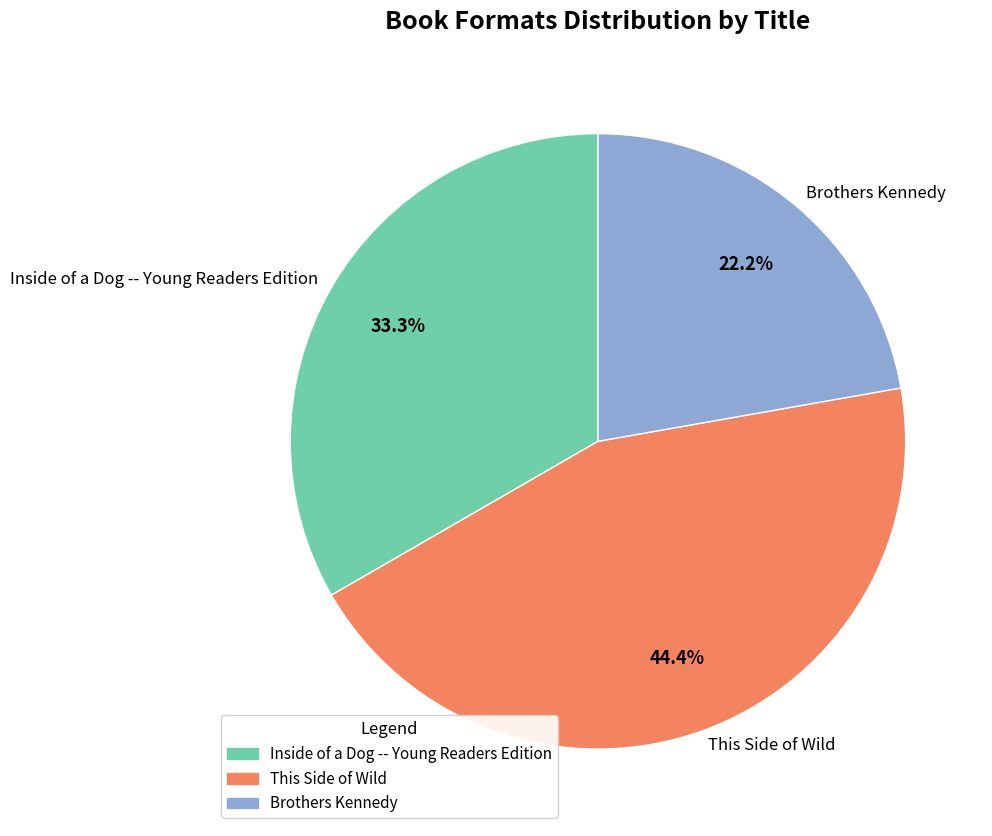

Does any single category account for the majority?

No